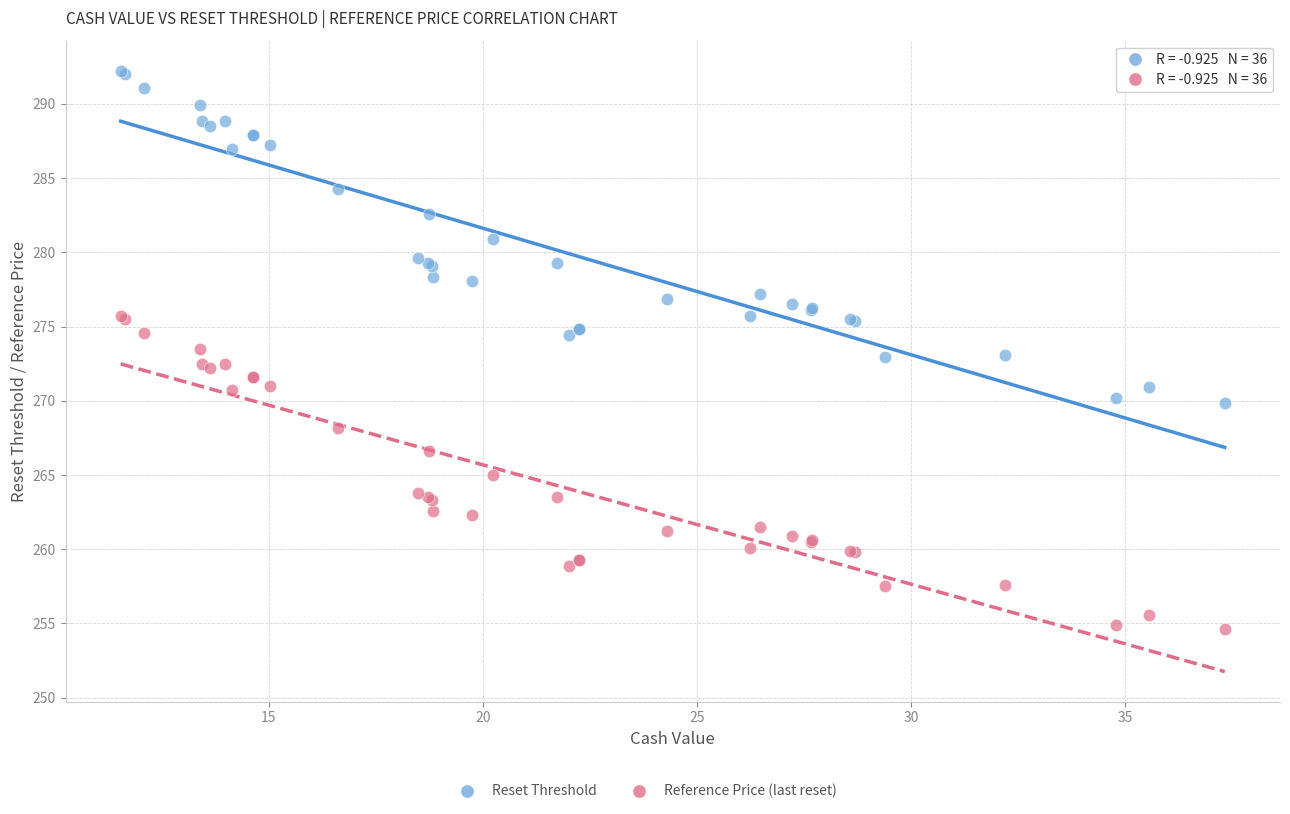

What is the X range (max minus min) for the scatter plot?

25.8